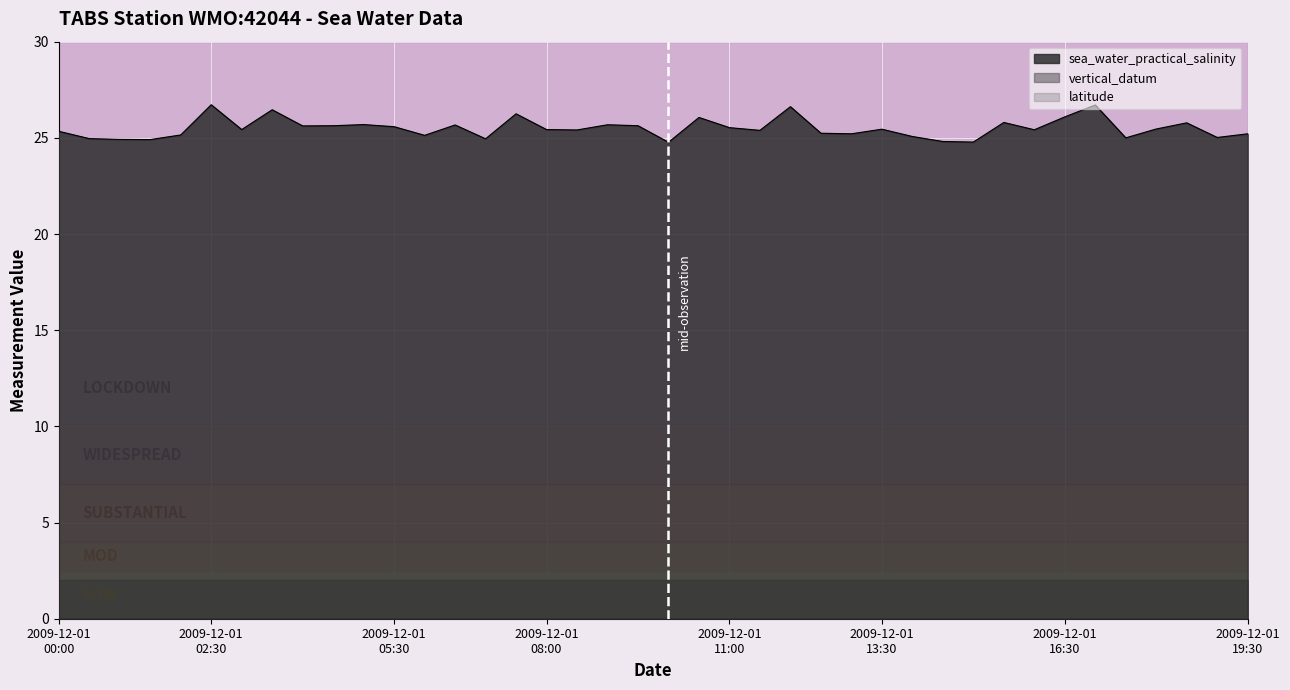

The value of vertical_datum at 2009-12-01T13:30 is 1.3. True or false?

False